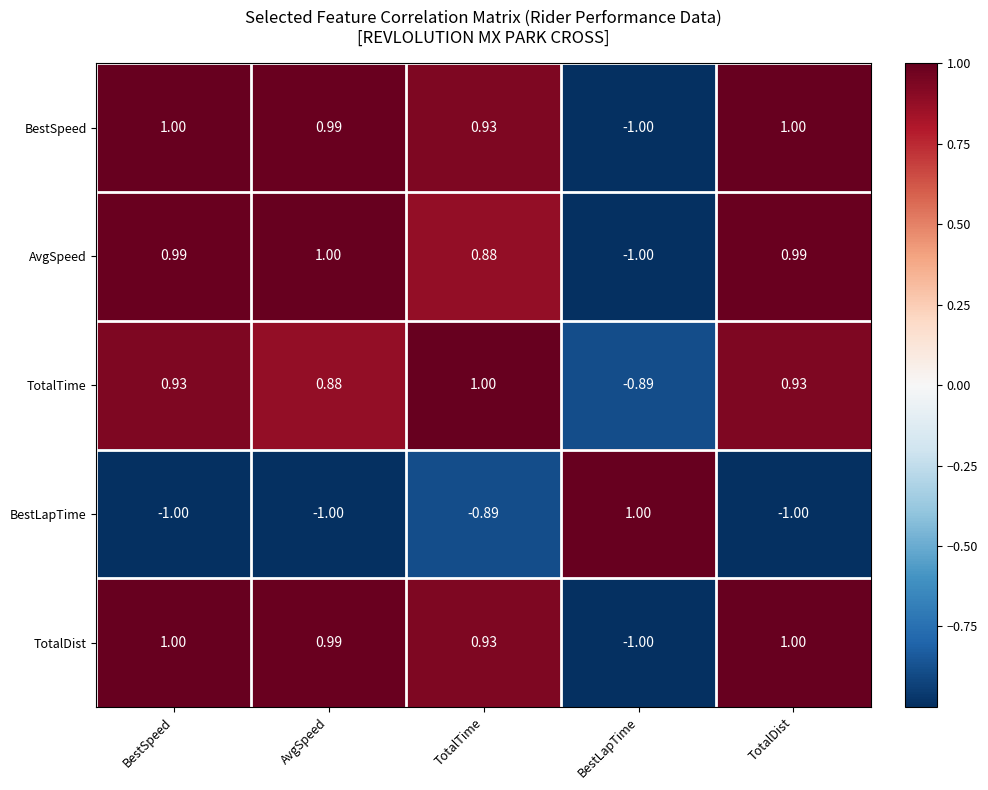

How many series are shown in this chart?

5